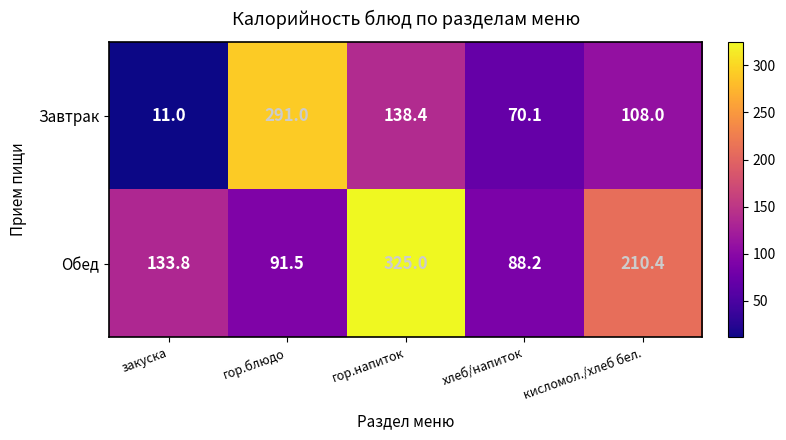

Which series has the largest total across all categories?

Обед